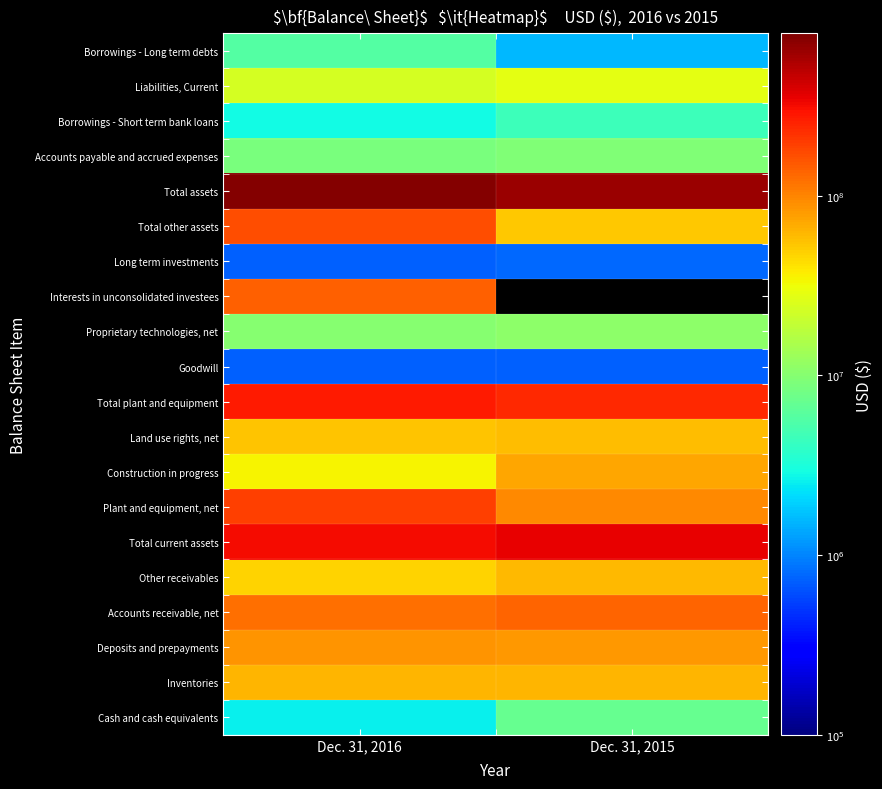

True or false: Accounts payable and accrued expenses has a value of 8789324.0 at Dec. 31, 2016.

True